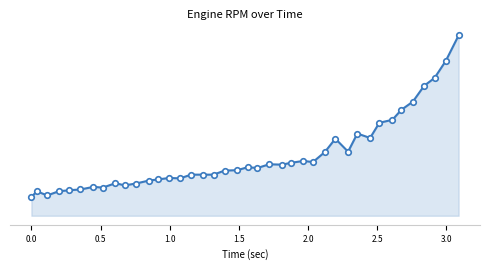

Does the chart have visible grid lines?

No